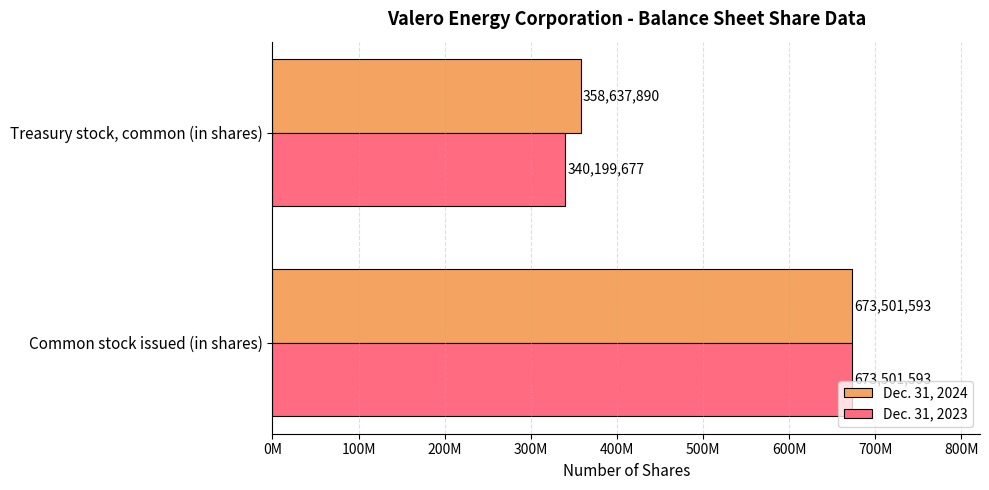

What is the difference between the maximum and minimum values in the Dec. 31, 2024 series?

314863703